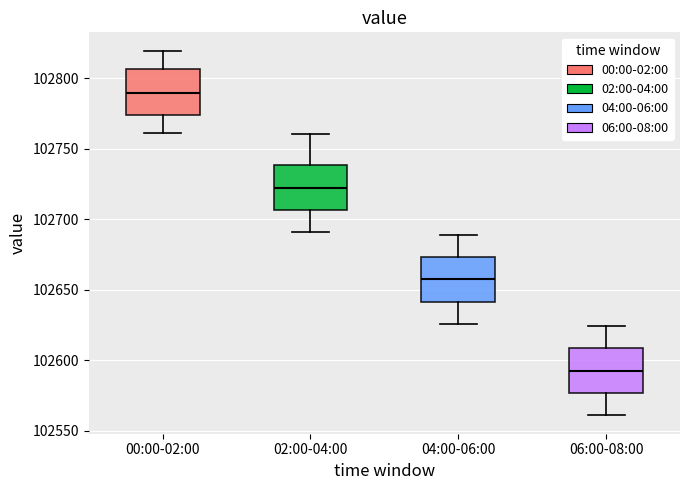

Reading left to right, read every box against the y-axis: the position of its median line, the range the box covers, and the ends of its whiskers. The values are not printed on the chart, so give them approximately, as read against the axis.

00:00-02:00: median 102790, box 102775 to 102805, whiskers 102760 to 102820
02:00-04:00: median 102725, box 102705 to 102740, whiskers 102690 to 102760
04:00-06:00: median 102660, box 102640 to 102675, whiskers 102625 to 102690
06:00-08:00: median 102595, box 102575 to 102610, whiskers 102560 to 102625